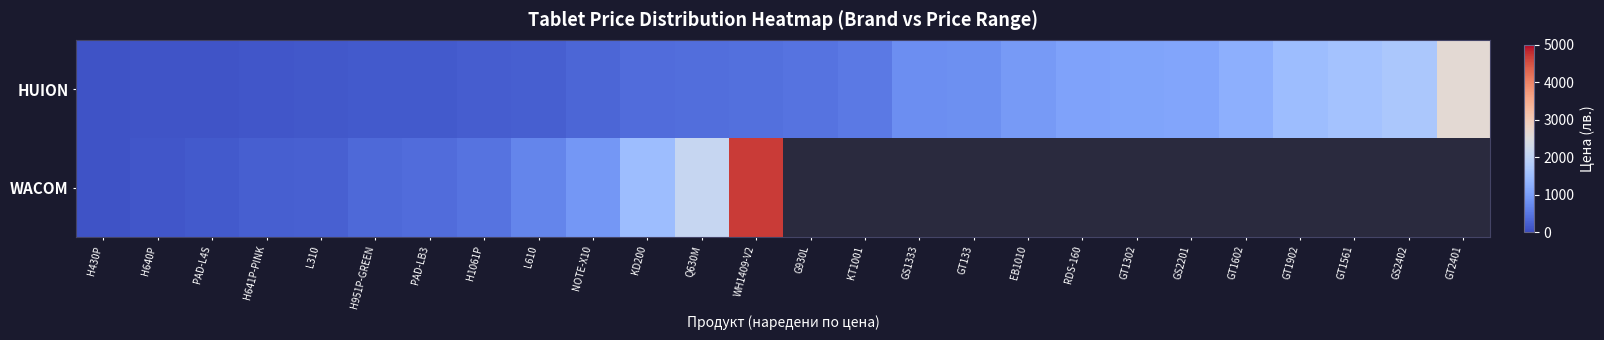

Count the number of categories in the chart.

26